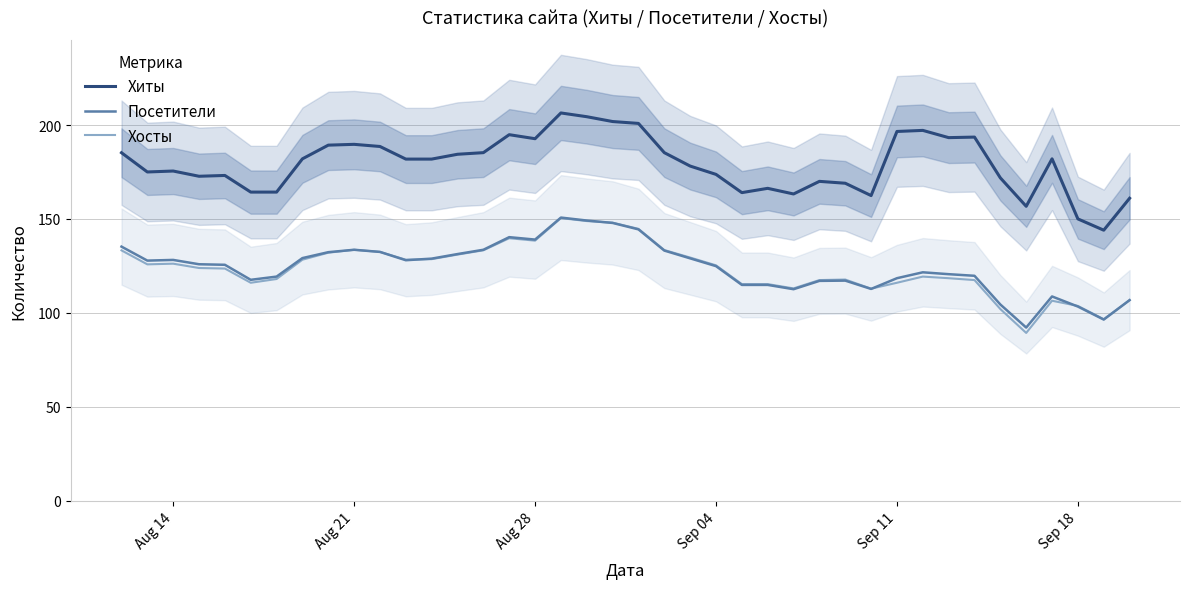

What is the highest value of the Посетители series?

150.7